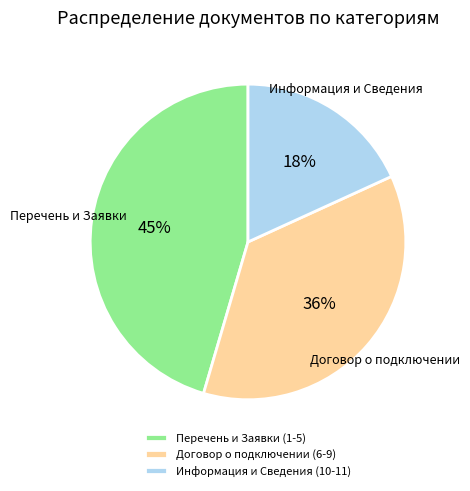

Rank the categories by value from lowest to highest.

Информация и Сведения (10-11), Договор о подключении (6-9), Перечень и Заявки (1-5)